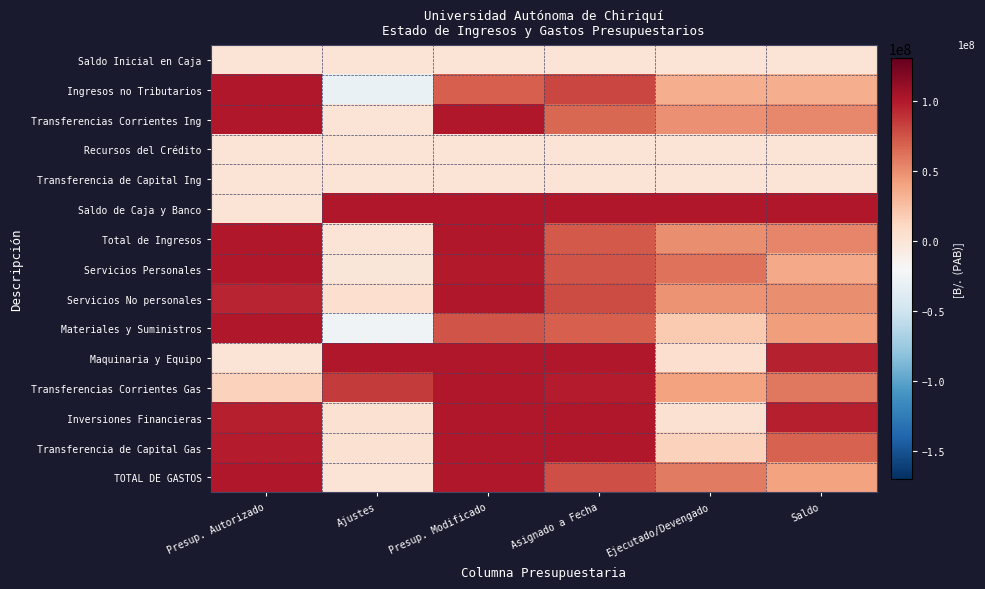

Reading right to left, list all the values displayed in this chart.

Saldo Inicial en Caja: Saldo=0.0	Ejecutado/Devengado=0.0	Asignado a Fecha=0.0	Presup. Modificado=0.0	Ajustes=0.0	Presup. Autorizado=0.0
Ingresos no Tributarios: Saldo=34974311.8	Ejecutado/Devengado=34923881.2	Asignado a Fecha=80611291.3	Presup. Modificado=69898193.0	Ajustes=-30101807.0	Presup. Autorizado=100000000.0
Transferencias Corrientes Ing: Saldo=51861680.9	Ejecutado/Devengado=48138319.1	Asignado a Fecha=66646742.8	Presup. Modificado=100000000.0	Ajustes=0.0	Presup. Autorizado=100000000.0
Recursos del Crédito: Saldo=0.0	Ejecutado/Devengado=0.0	Asignado a Fecha=0.0	Presup. Modificado=0.0	Ajustes=0.0	Presup. Autorizado=0.0
Transferencia de Capital Ing: Saldo=0.0	Ejecutado/Devengado=0.0	Asignado a Fecha=0.0	Presup. Modificado=0.0	Ajustes=0.0	Presup. Autorizado=0.0
Saldo de Caja y Banco: Saldo=100000000.0	Ejecutado/Devengado=100000000.0	Asignado a Fecha=100000000.0	Presup. Modificado=100000000.0	Ajustes=100000000.0	Presup. Autorizado=0.0
Total de Ingresos: Saldo=53341576.3	Ejecutado/Devengado=50029549.0	Asignado a Fecha=71581769.0	Presup. Modificado=100000000.0	Ajustes=0.0	Presup. Autorizado=100000000.0
Servicios Personales: Saldo=37393578.3	Ejecutado/Devengado=61292248.2	Asignado a Fecha=73856722.8	Presup. Modificado=98685826.5	Ajustes=-1314173.5	Presup. Autorizado=100000000.0
Servicios No personales: Saldo=49281422.4	Ejecutado/Devengado=47255973.3	Asignado a Fecha=78036225.1	Presup. Modificado=100000000.0	Ajustes=5773090.6	Presup. Autorizado=94226909.4
Materiales y Suministros: Saldo=42493811.1	Ejecutado/Devengado=18816719.6	Asignado a Fecha=69314835.0	Presup. Modificado=74774915.4	Ajustes=-25225084.6	Presup. Autorizado=100000000.0
Maquinaria y Equipo: Saldo=94941489.5	Ejecutado/Devengado=5058510.5	Asignado a Fecha=100000000.0	Presup. Modificado=100000000.0	Ajustes=100000000.0	Presup. Autorizado=0.0
Transferencias Corrientes Gas: Saldo=59082690.7	Ejecutado/Devengado=40917309.3	Asignado a Fecha=97473982.7	Presup. Modificado=100000000.0	Ajustes=85215771.8	Presup. Autorizado=14784228.2
Inversiones Financieras: Saldo=96620553.4	Ejecutado/Devengado=3379446.6	Asignado a Fecha=100000000.0	Presup. Modificado=100000000.0	Ajustes=3381642.5	Presup. Autorizado=96618357.5
Transferencia de Capital Gas: Saldo=68112917.8	Ejecutado/Devengado=14142815.7	Asignado a Fecha=100000000.0	Presup. Modificado=100000000.0	Ajustes=2756995.8	Presup. Autorizado=97243004.2
TOTAL DE GASTOS: Saldo=40548774.7	Ejecutado/Devengado=58117244.4	Asignado a Fecha=76913310.3	Presup. Modificado=100000000.0	Ajustes=0.0	Presup. Autorizado=100000000.0